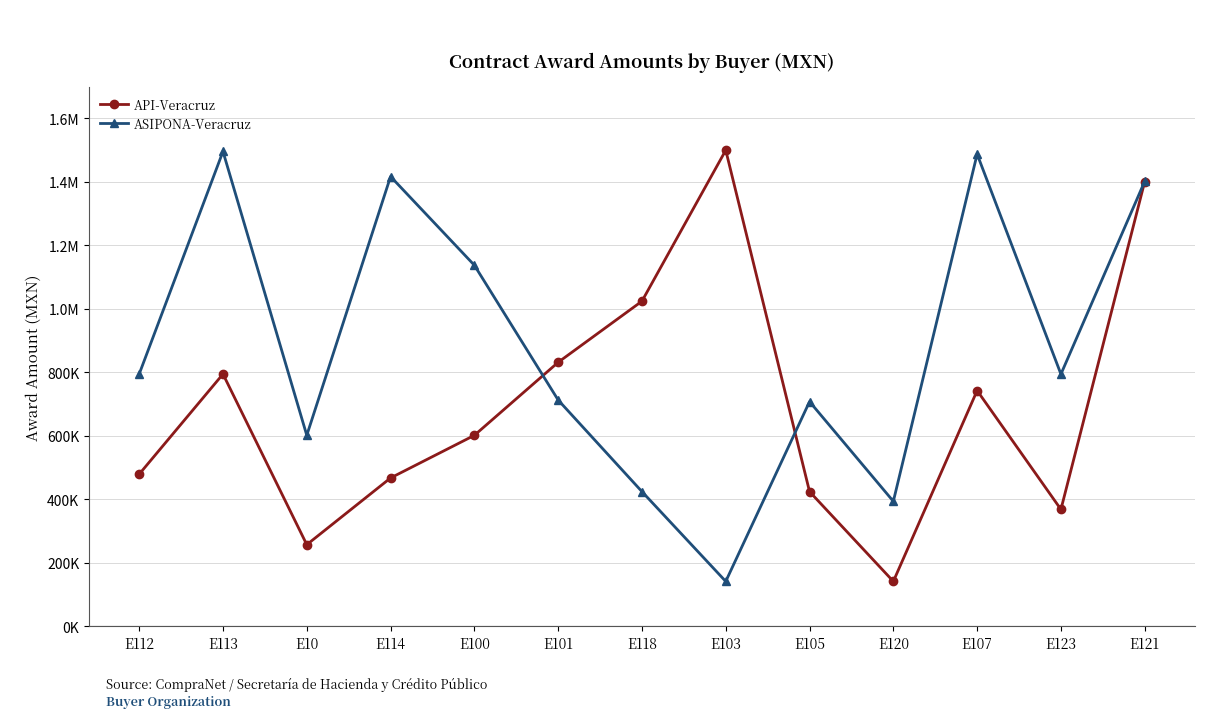

What is the label of the 9th point from the left?

E105